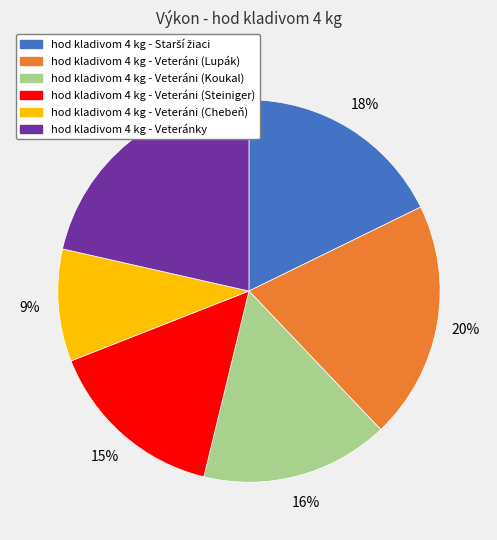

Which has a higher value, hod kladivom 4 kg - Veteránky or hod kladivom 4 kg - Veteráni (Koukal)?

hod kladivom 4 kg - Veteránky